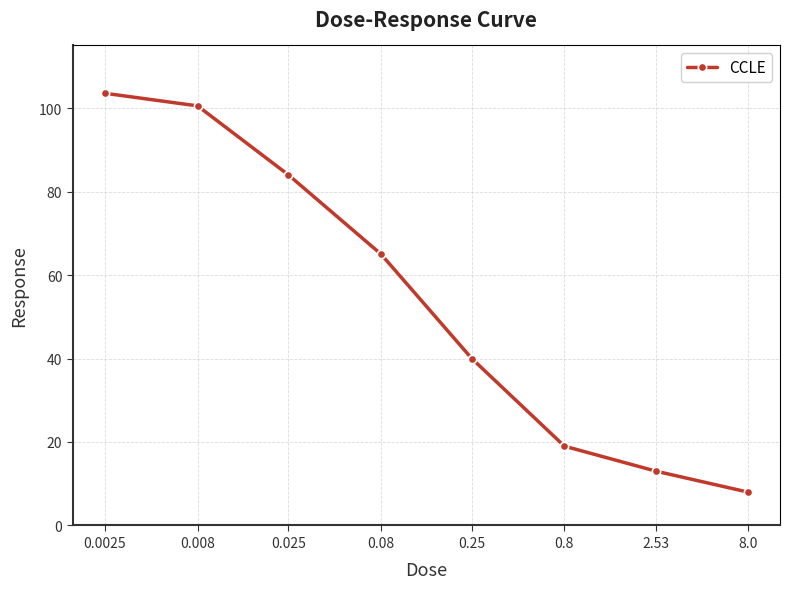

How many data points does each series have?

8